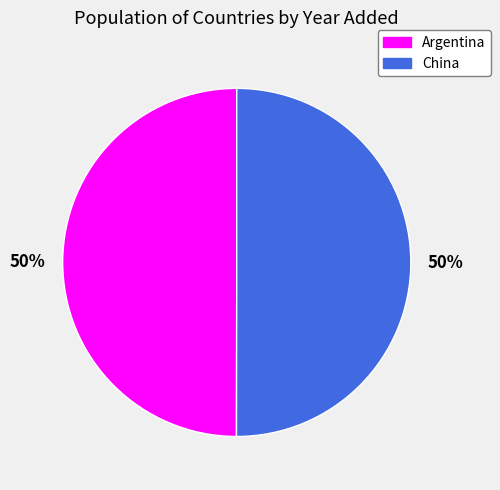

To the nearest percent, what portion does China represent?

50%